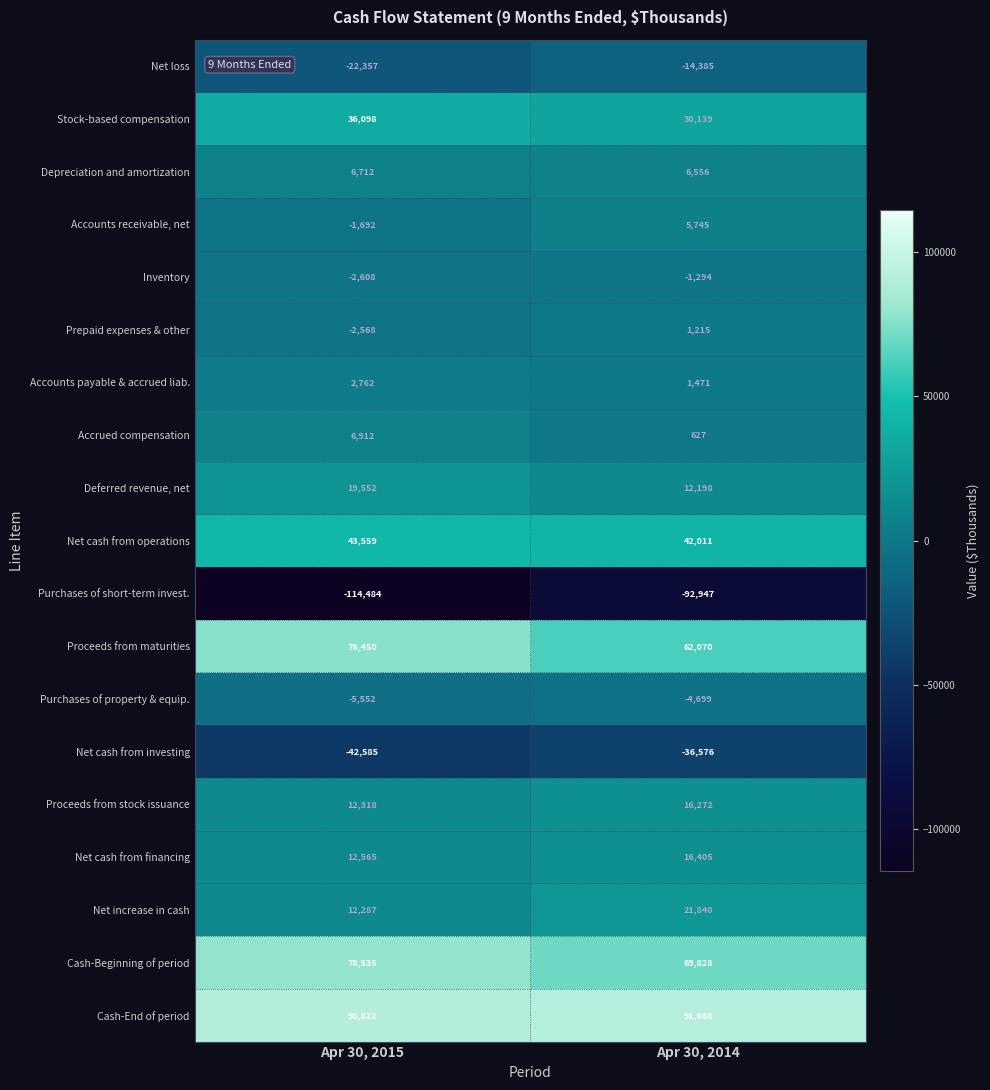

Rank the series by their maximum value, from lowest to highest.

Purchases of short-term invest., Net cash from investing, Net loss, Purchases of property & equip., Inventory, Prepaid expenses & other, Accounts payable & accrued liab., Accounts receivable, net, Depreciation and amortization, Accrued compensation, Proceeds from stock issuance, Net cash from financing, Deferred revenue, net, Net increase in cash, Stock-based compensation, Net cash from operations, Proceeds from maturities, Cash-Beginning of period, Cash-End of period